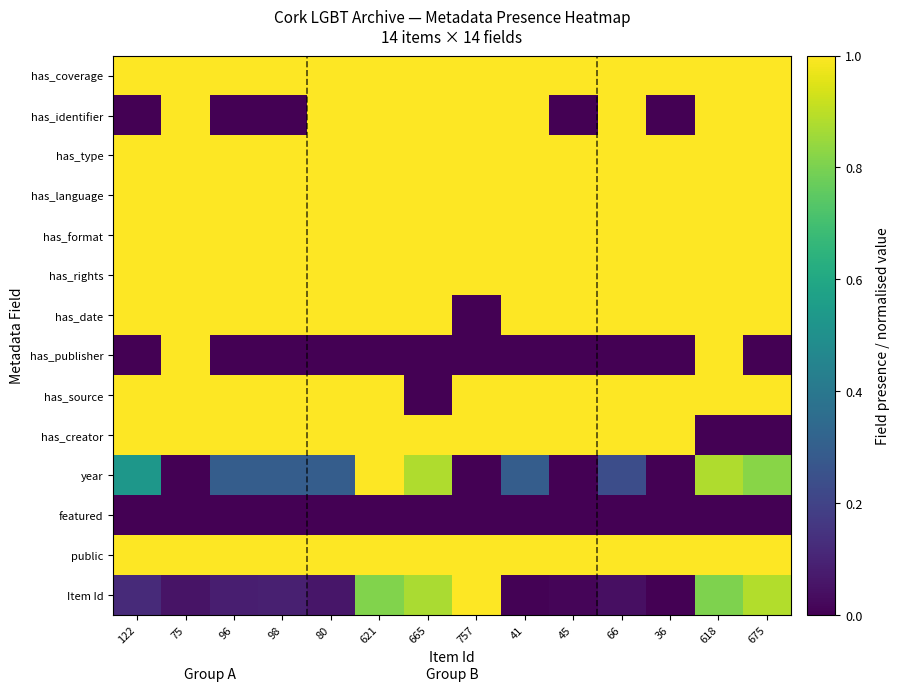

What is the total value across all series at 665?

10.8